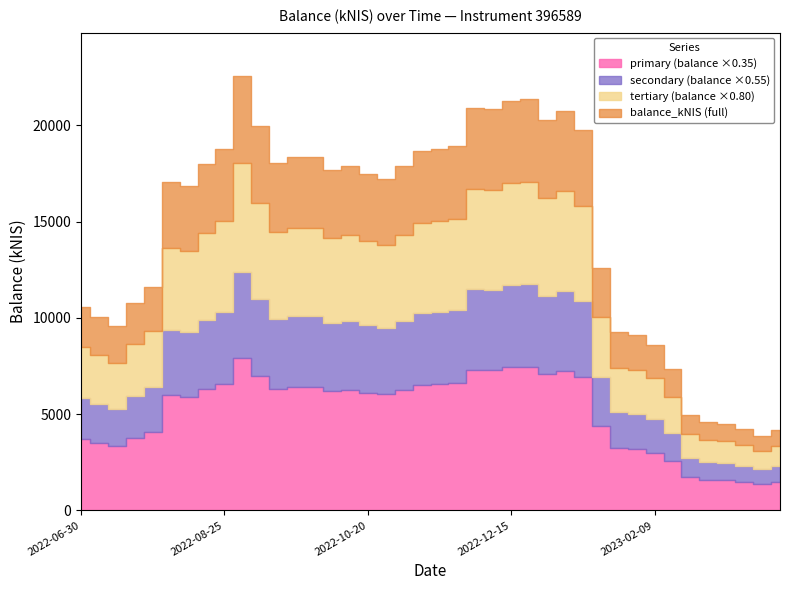

What is the label of the 14th point from the right?

2022-12-29